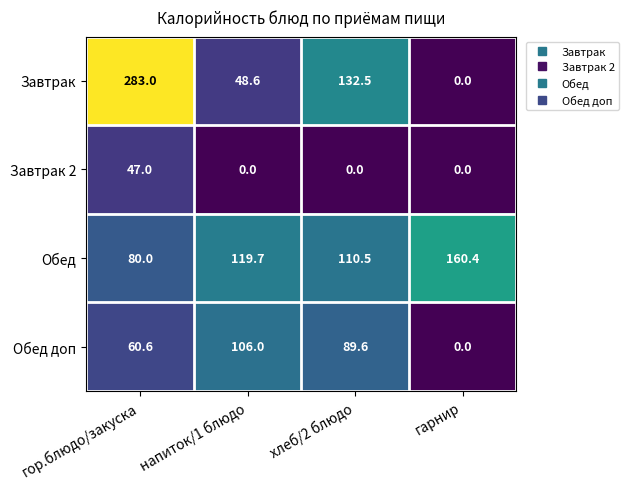

Which category has the lowest value in the Обед доп series?

гарнир